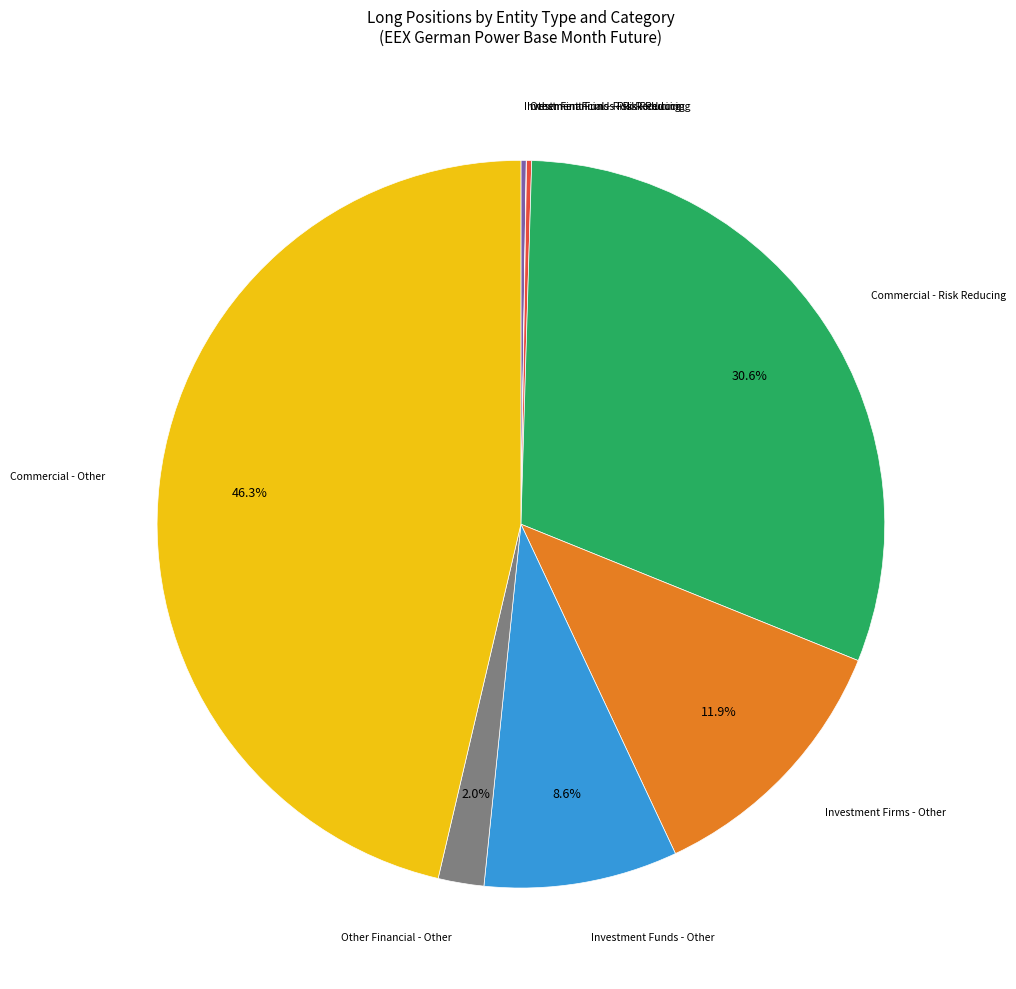

Is there any slice that represents more than half of the pie?

No